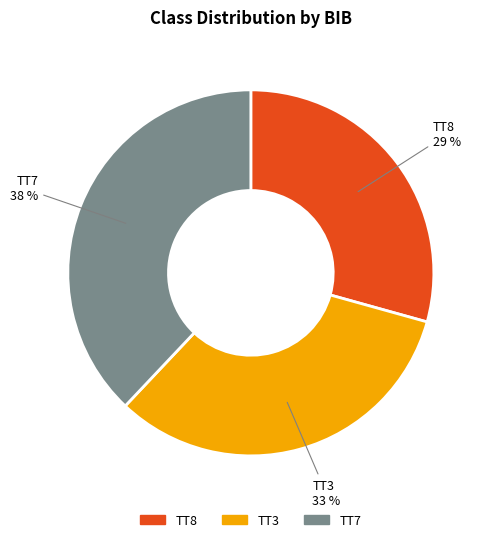

Count the number of slices in the pie.

3